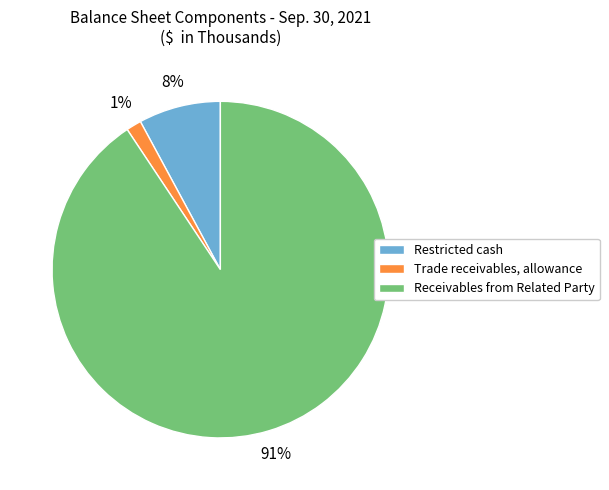

Count the number of slices in the pie.

3